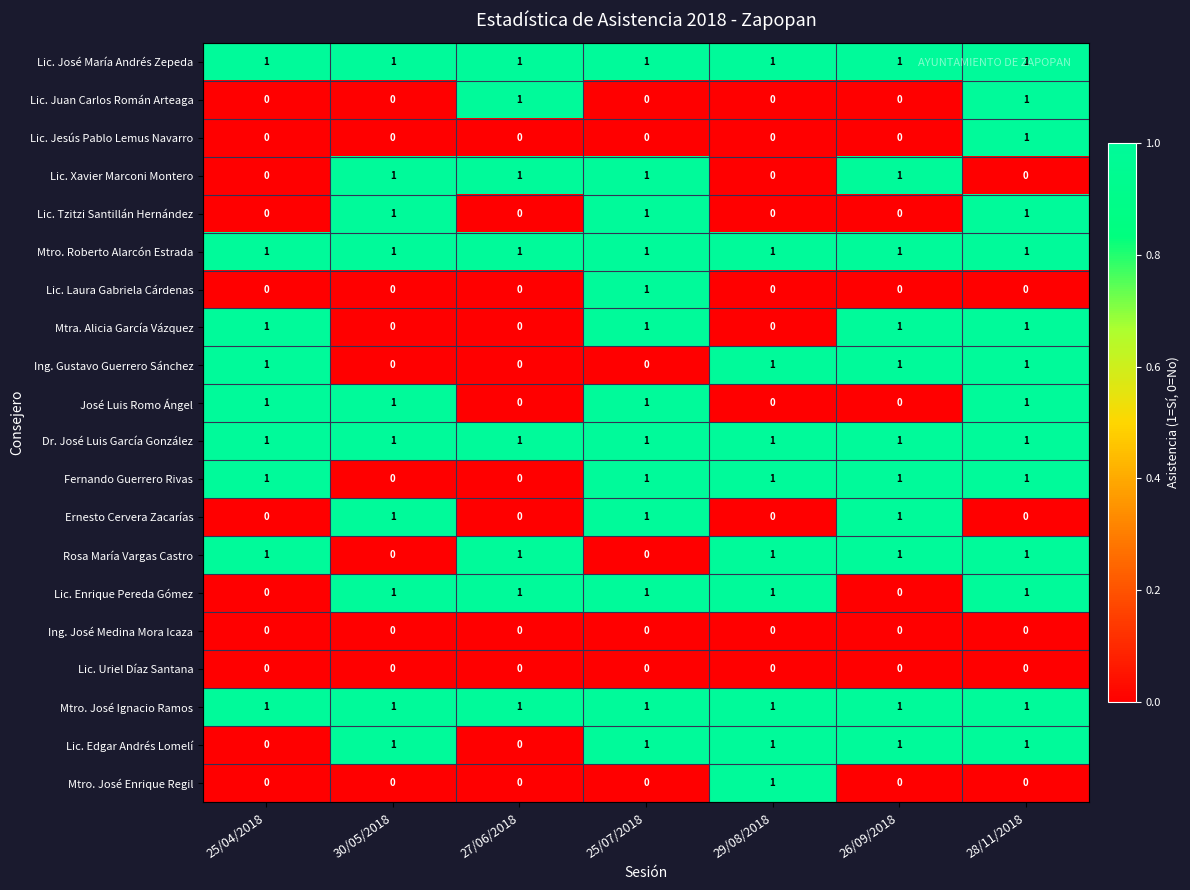

True or false: Lic. Enrique Pereda Gómez has a value of 1 at 25/04/2018.

False